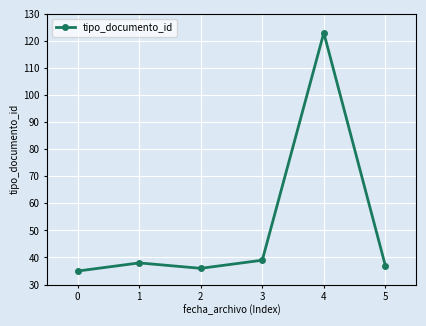

Which has a higher value, 0 or 3?

3